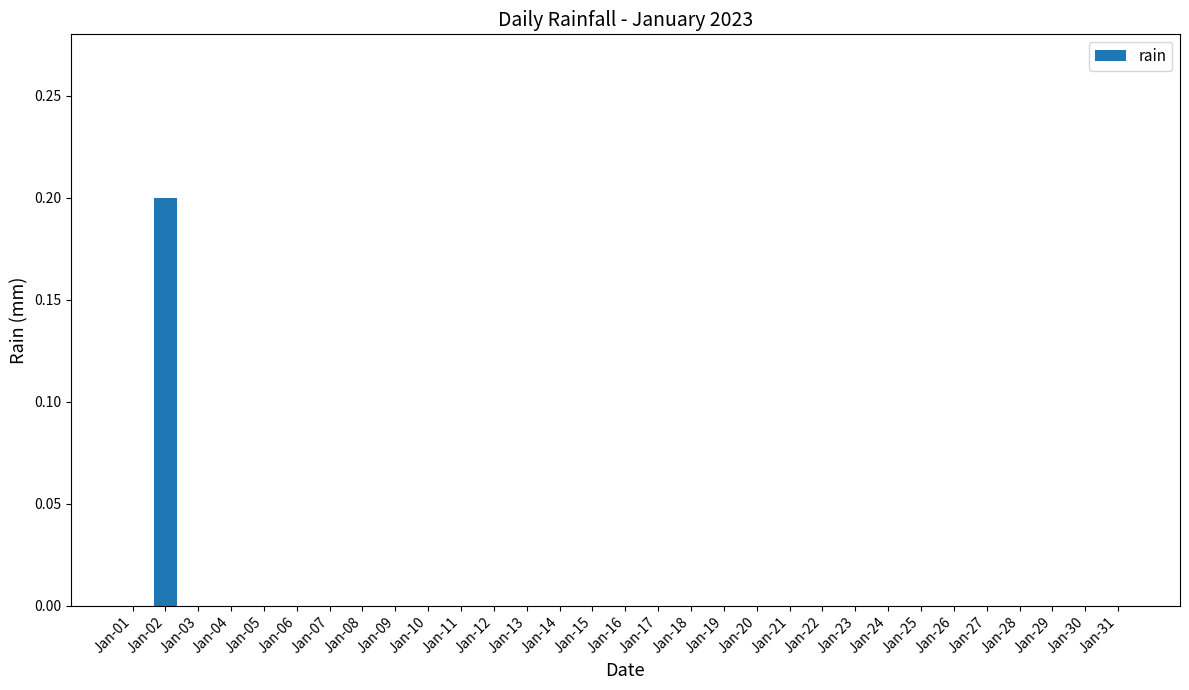

True or false: the data shows 0.0 at Jan-11.

True